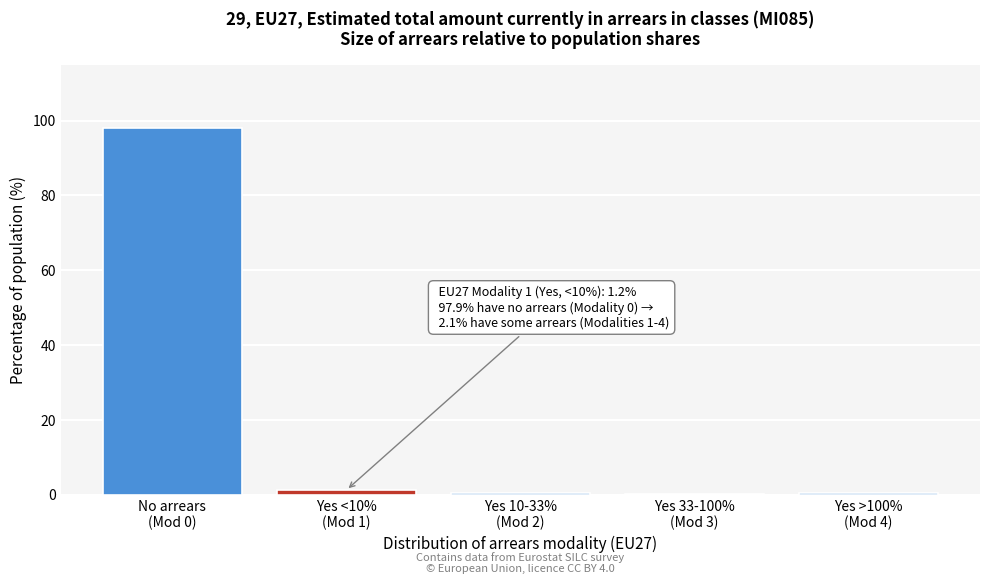

What is the maximum value shown in the chart?

97.9